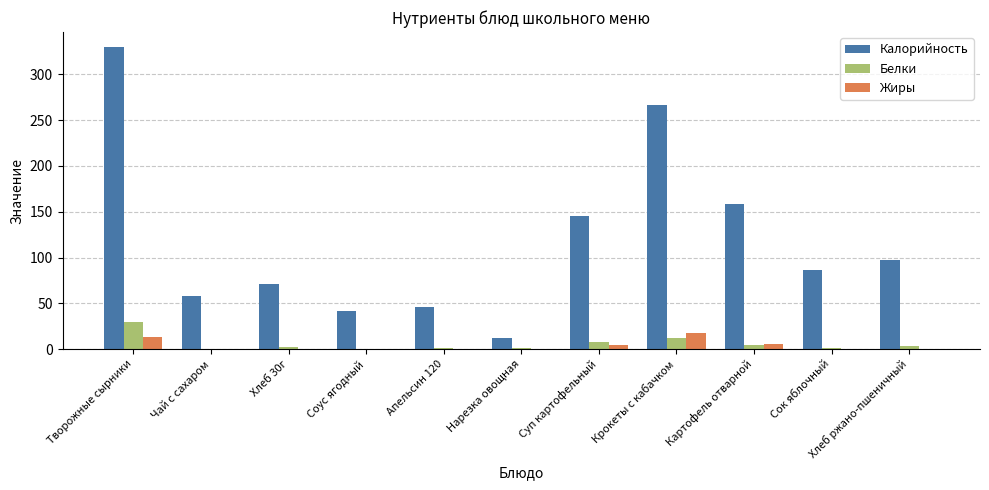

What is the maximum value shown in the chart?

329.8